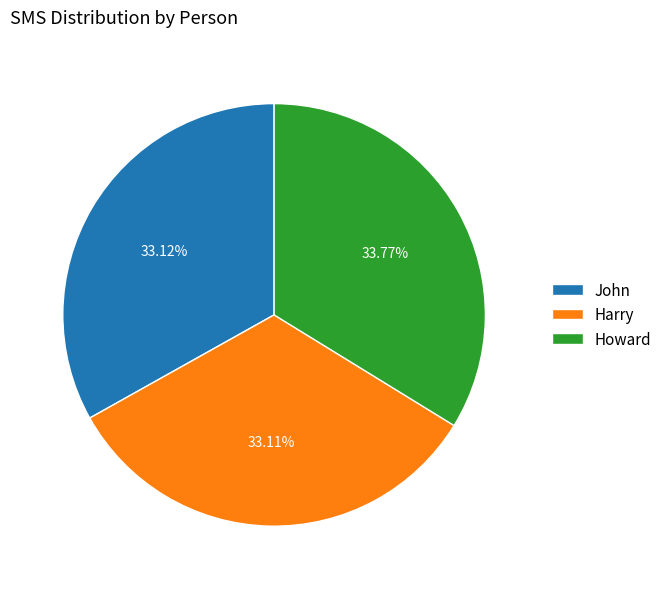

Is John the majority of the pie?

No